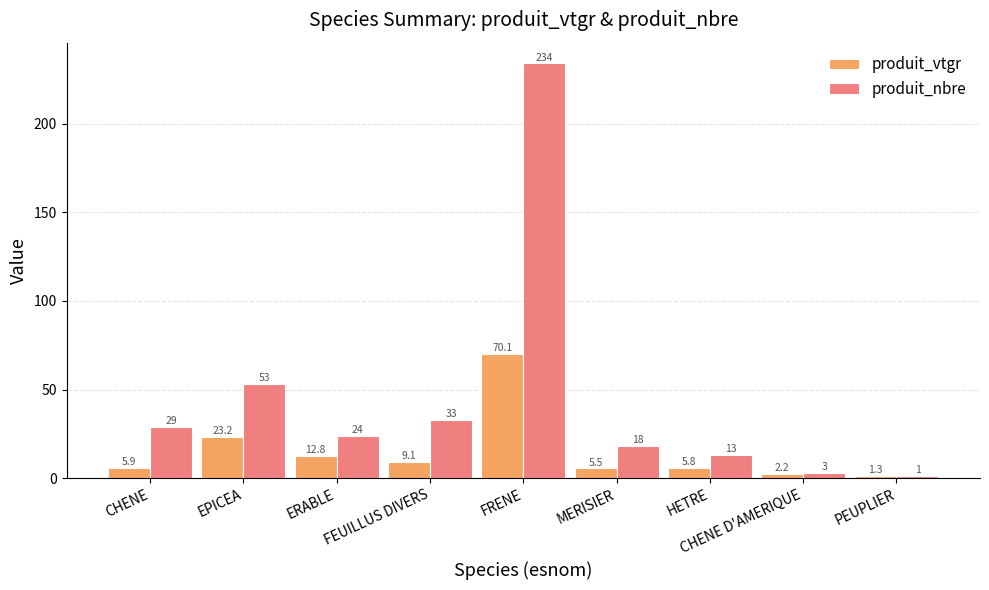

What is the value of the produit_nbre bar at the 9th from the left?

1.0